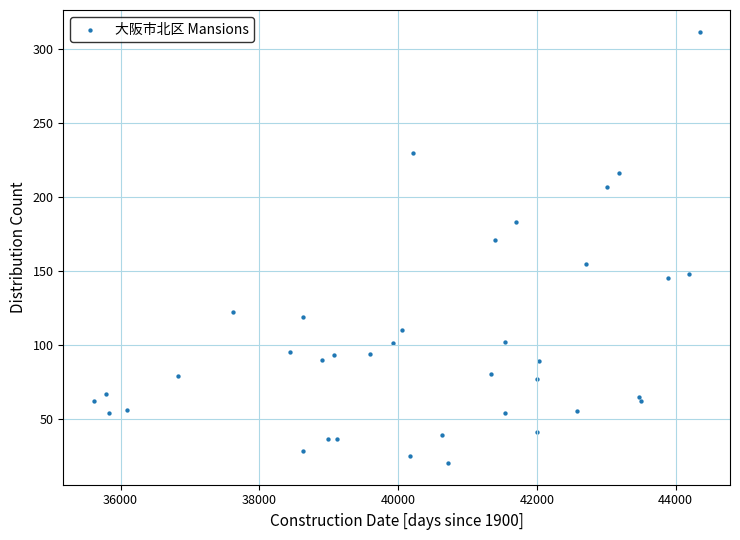

What Y value in the scatter plot is closest to 166?

171